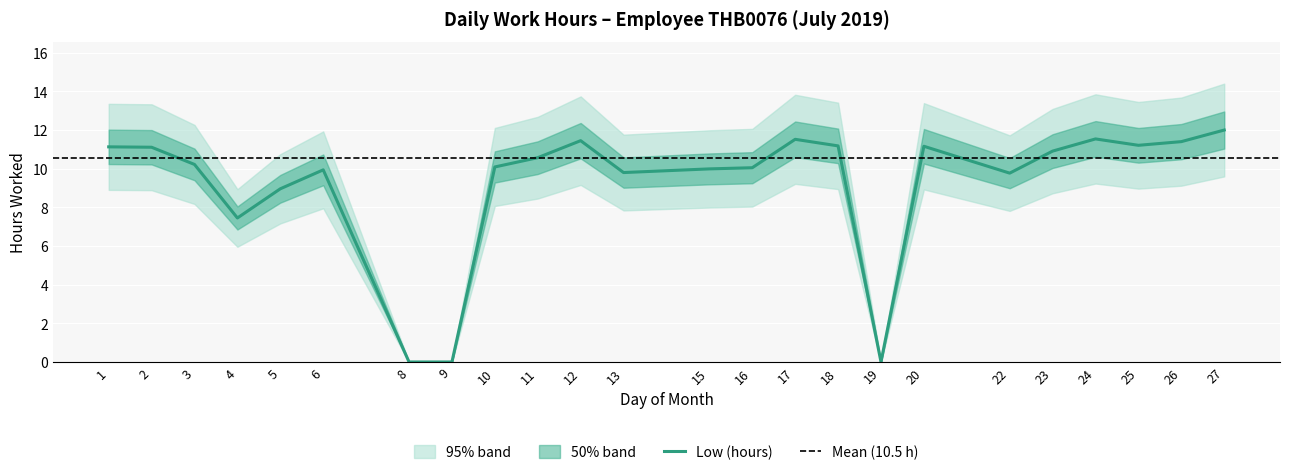

Reading right to left, extract all data points from this chart.

12.0	11.4	11.2	11.5	10.9	9.8	11.2	0.0	11.2	11.5	10.1	10.0	9.8	11.4	10.6	10.1	0.0	0.0	9.9	9.0	7.5	10.2	11.1	11.1